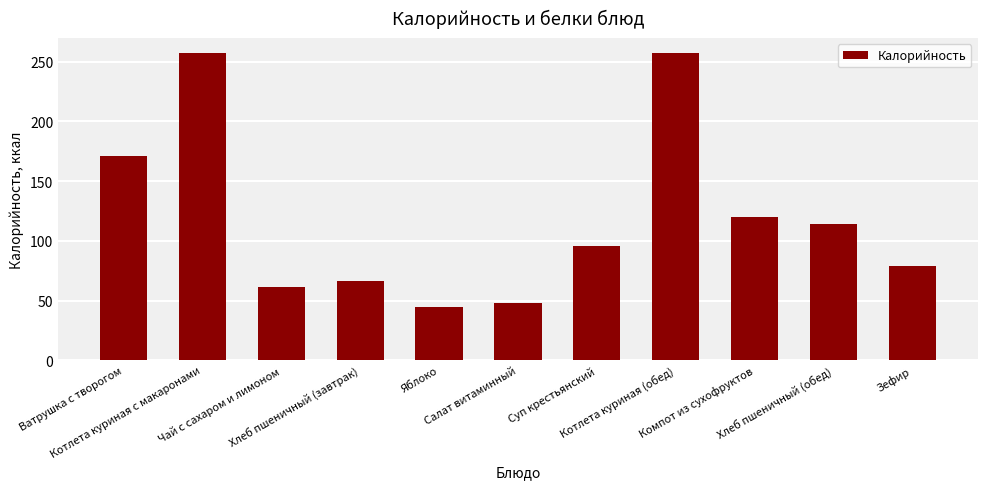

The chart shows a value of 20.5 at Чай с сахаром и лимоном. True or false?

False